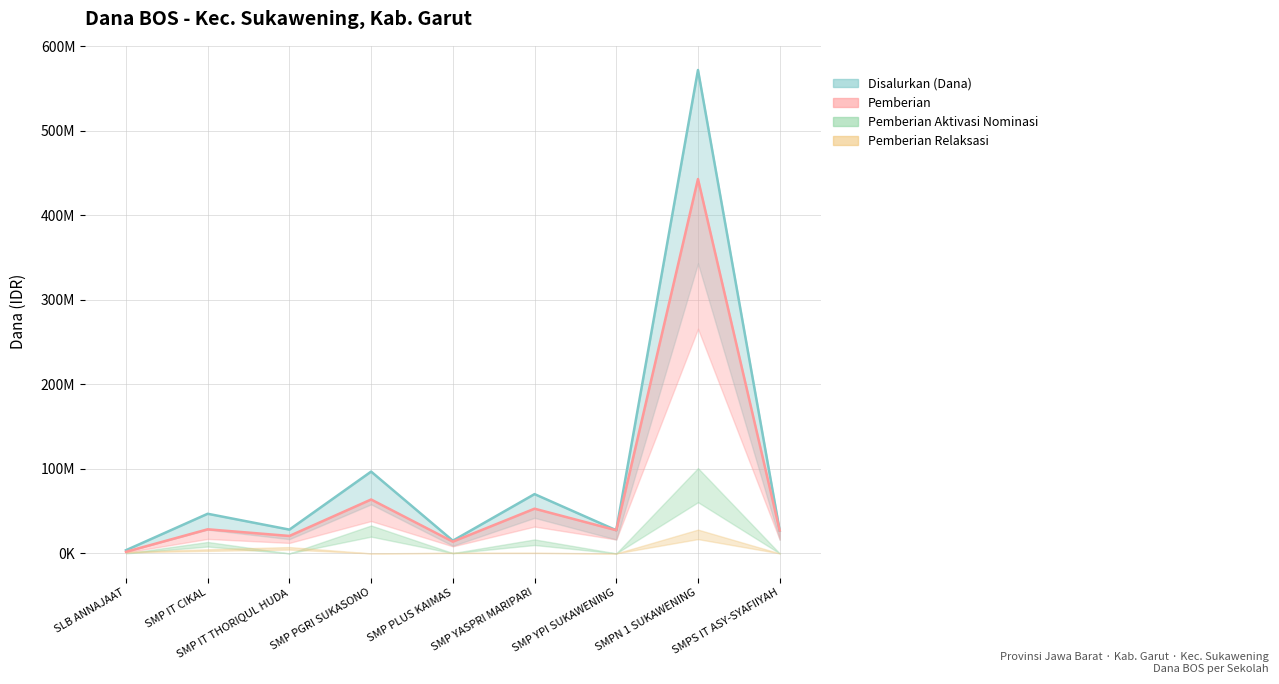

Is the value of Disalurkan (Dana) (line) at SMP IT CIKAL greater than the value of Pemberian (line) at SMPN 1 SUKAWENING?

No